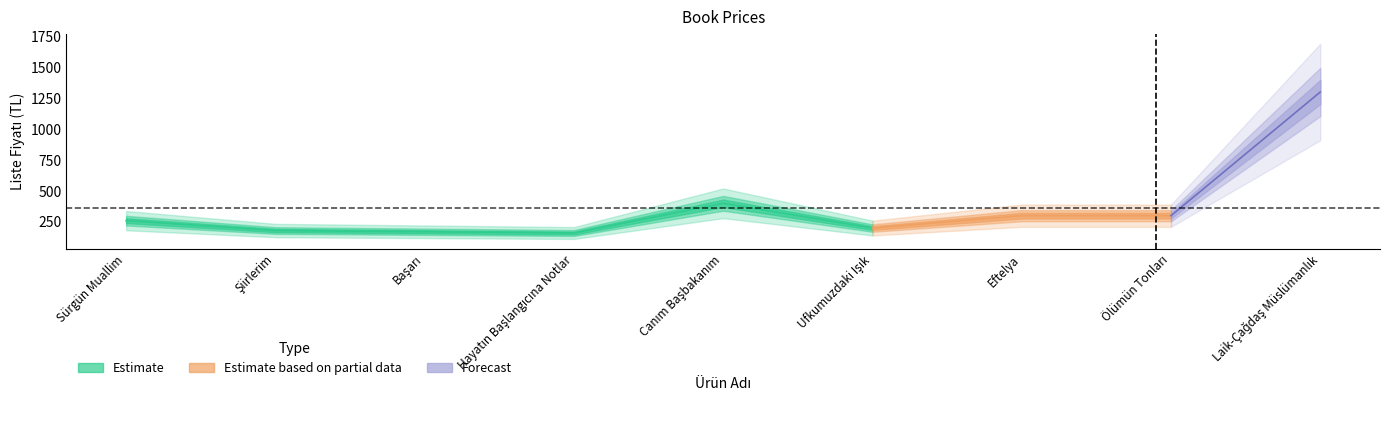

What is the label of the 8th point from the left?

Ölümün Tonları